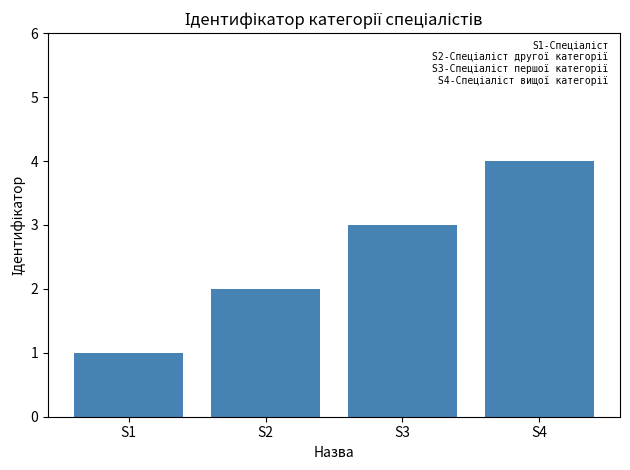

Reading left to right, list all the values displayed in this chart.

1	2	3	4